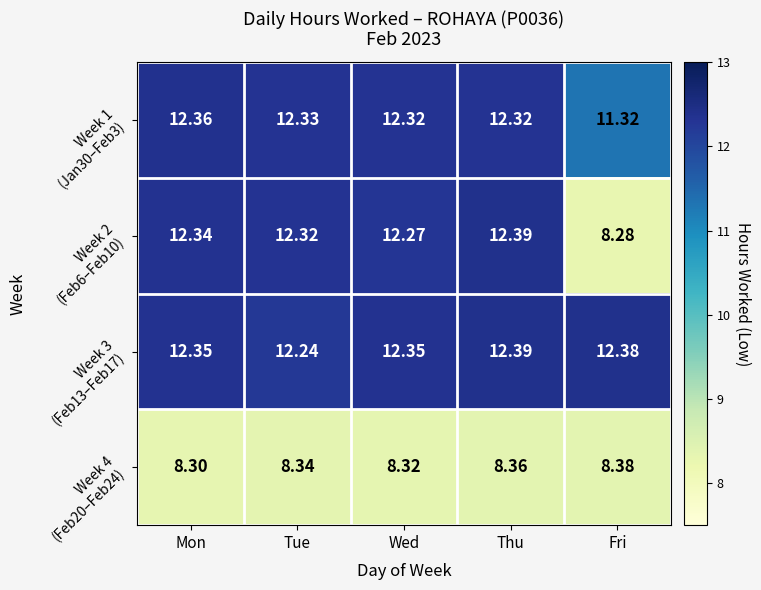

At how many categories does at least one series exceed 11?

5